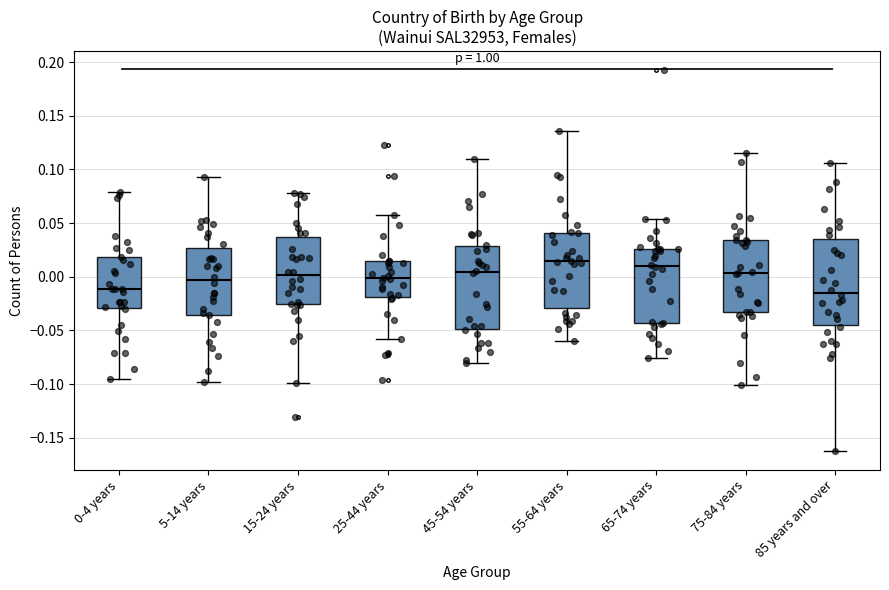

Where does the median line of the box for 65-74 years sit on the y-axis? The values are not printed on the chart, so give them approximately, as read against the axis.

0.010